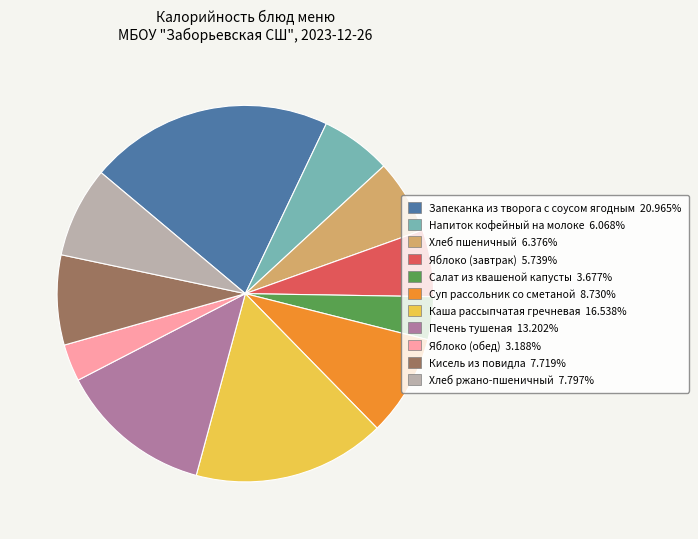

What is the ratio of the value at Печень тушеная to the value at Кисель из повидла?

1.7